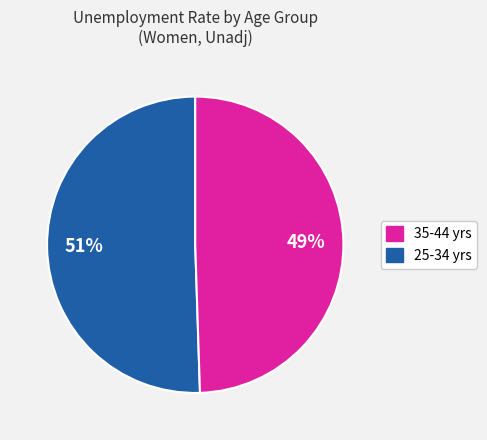

How many segments does this pie chart have?

2